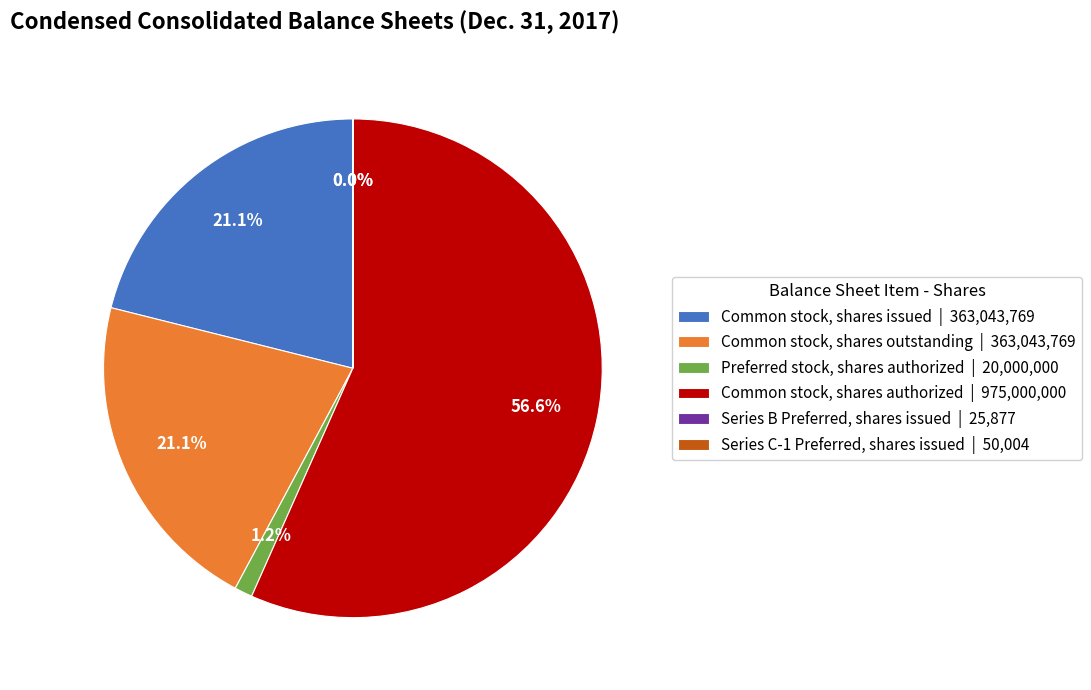

Approximately how many times larger is the value at Common stock, shares outstanding | 363,043,769 compared to Common stock, shares issued | 363,043,769?

1.0